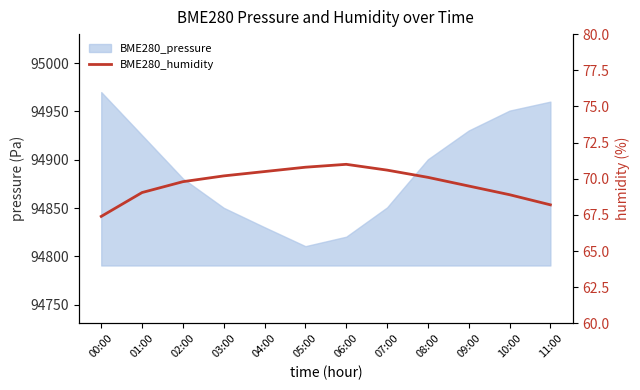

How many interior local peaks (higher than both neighbors) does the data have?

1